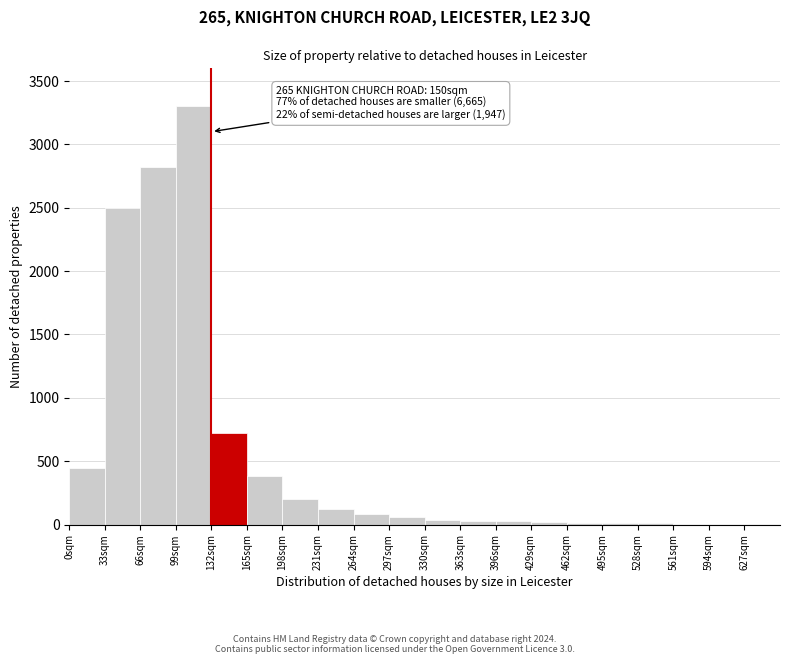

Which range on the x-axis has the tallest bar?

99 to 132